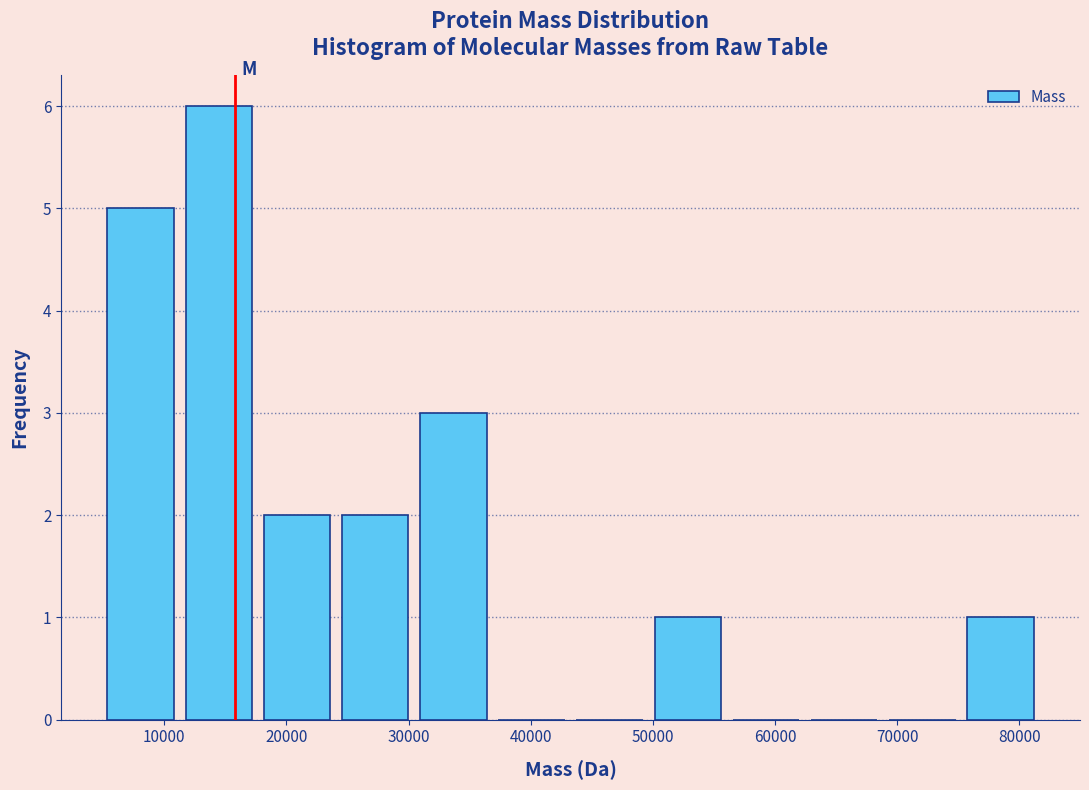

What is the height of the bar covering 50000 to 56000 on the x-axis? Neither the bar edges nor the heights are printed on the chart, so give them approximately, as read against the axes.

1